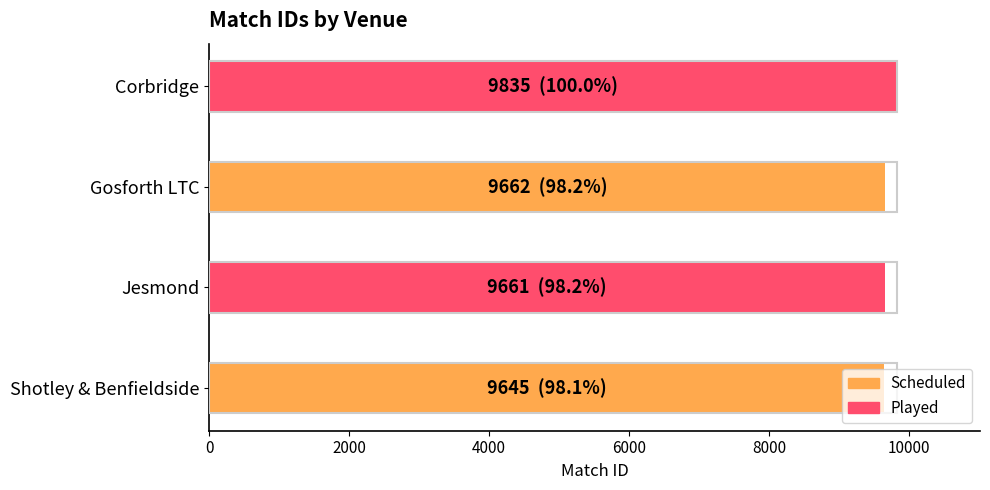

The chart shows a value of 16012 at Shotley & Benfieldside. True or false?

False